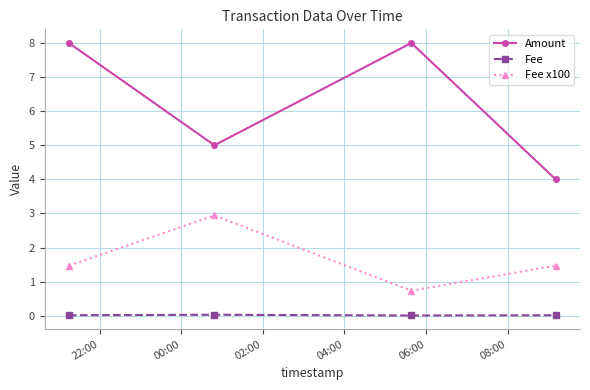

What is the maximum value for Amount?

8.0